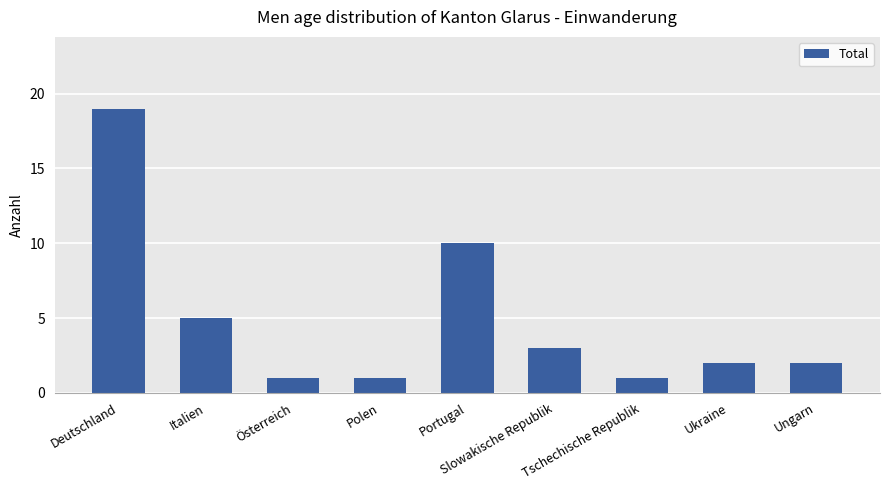

The chart shows a value of 7 at Italien. True or false?

False